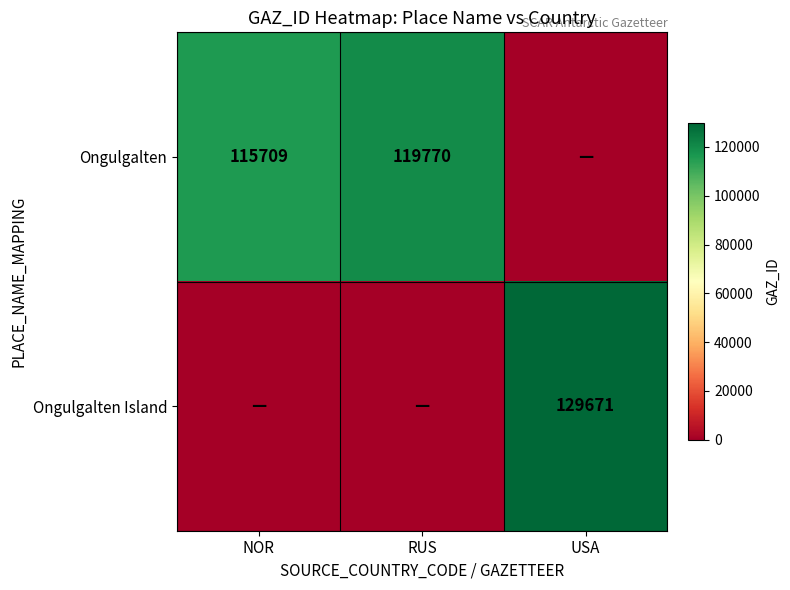

What is the maximum value shown in the chart?

129671